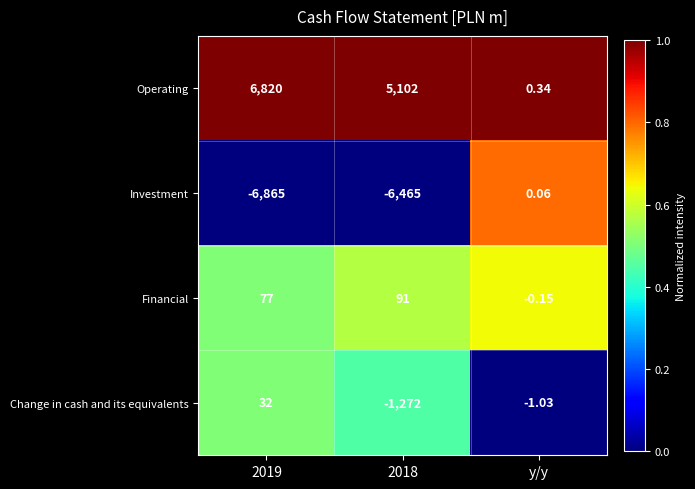

Rank the series by their maximum value, from highest to lowest.

Operating, Financial, Change in cash and its equivalents, Investment